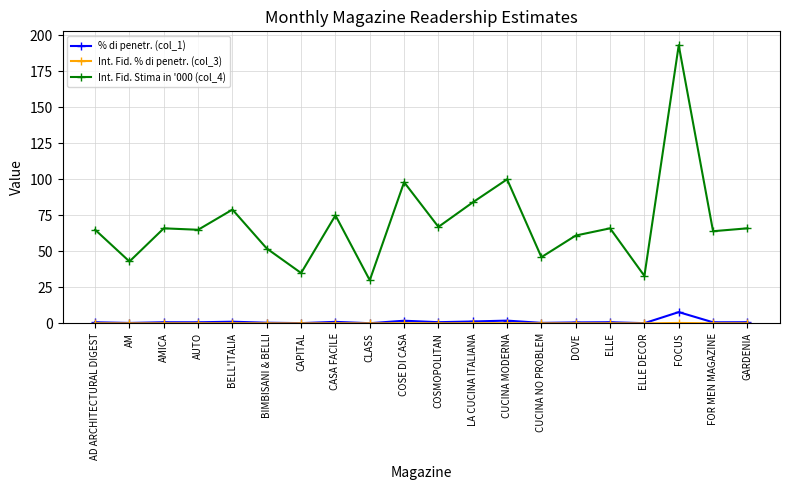

How many lines are shown in the chart?

3